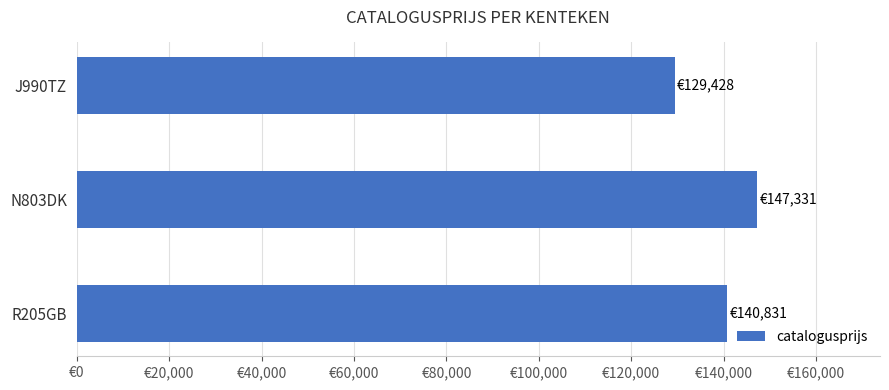

Which category has the lowest value across all series?

J990TZ